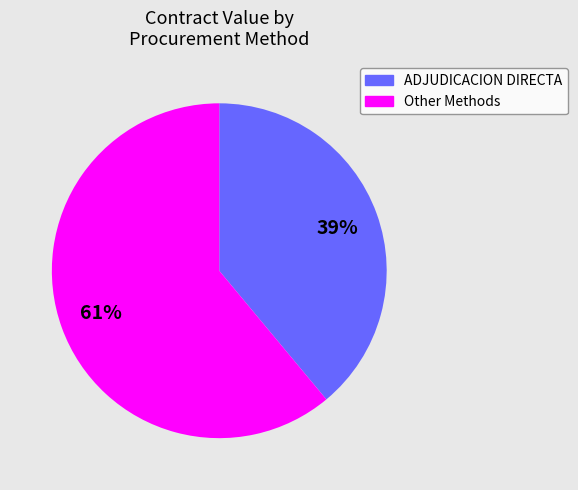

Is there a majority slice in this chart?

Yes